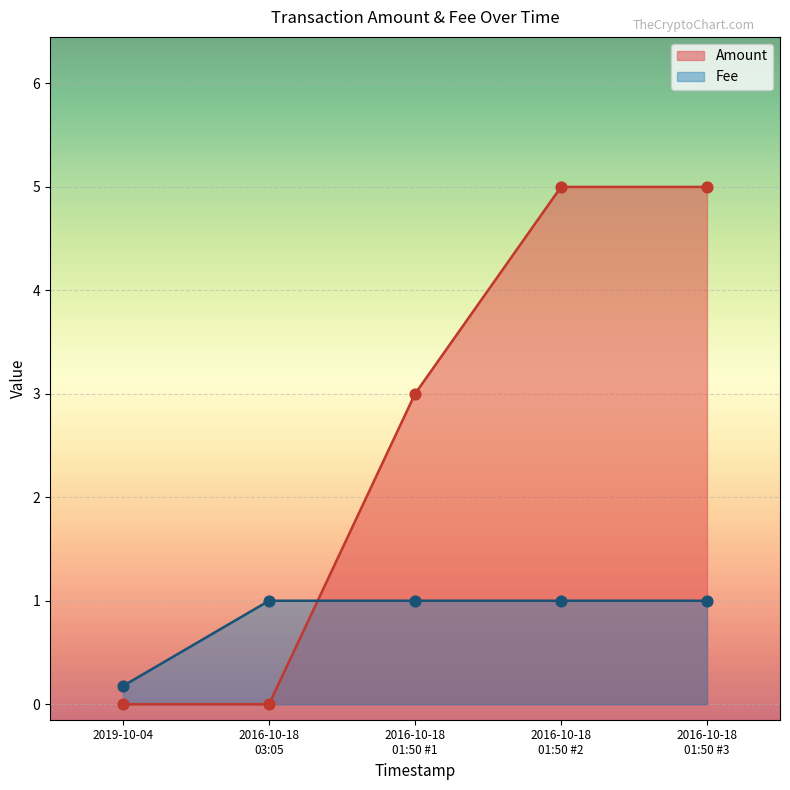

Which series reaches the minimum Y coordinate?

Amount